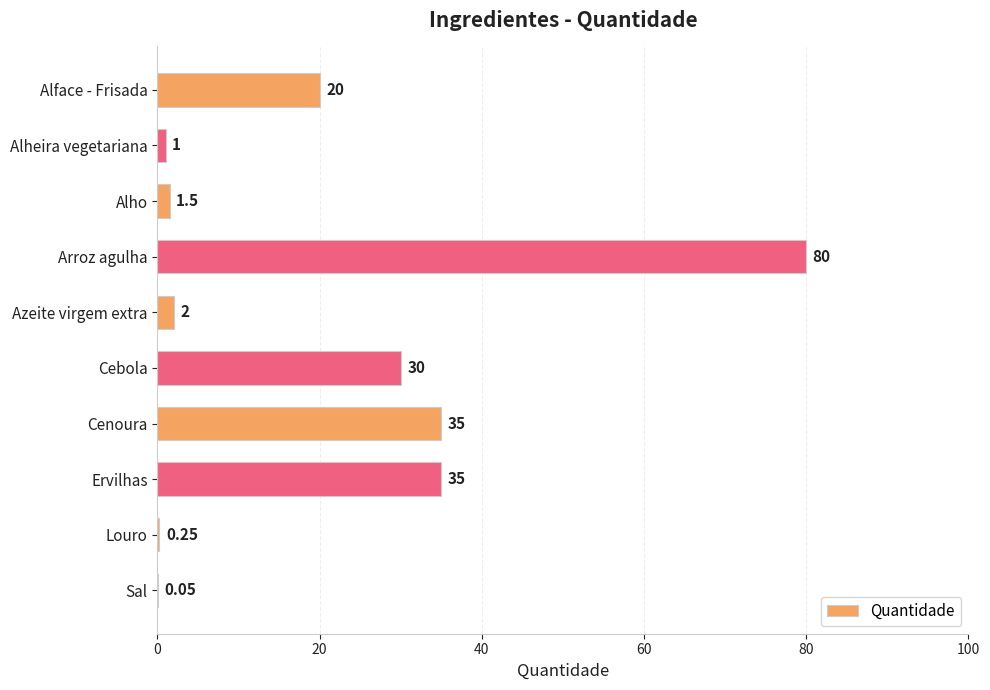

How many categories are shown in the chart?

10